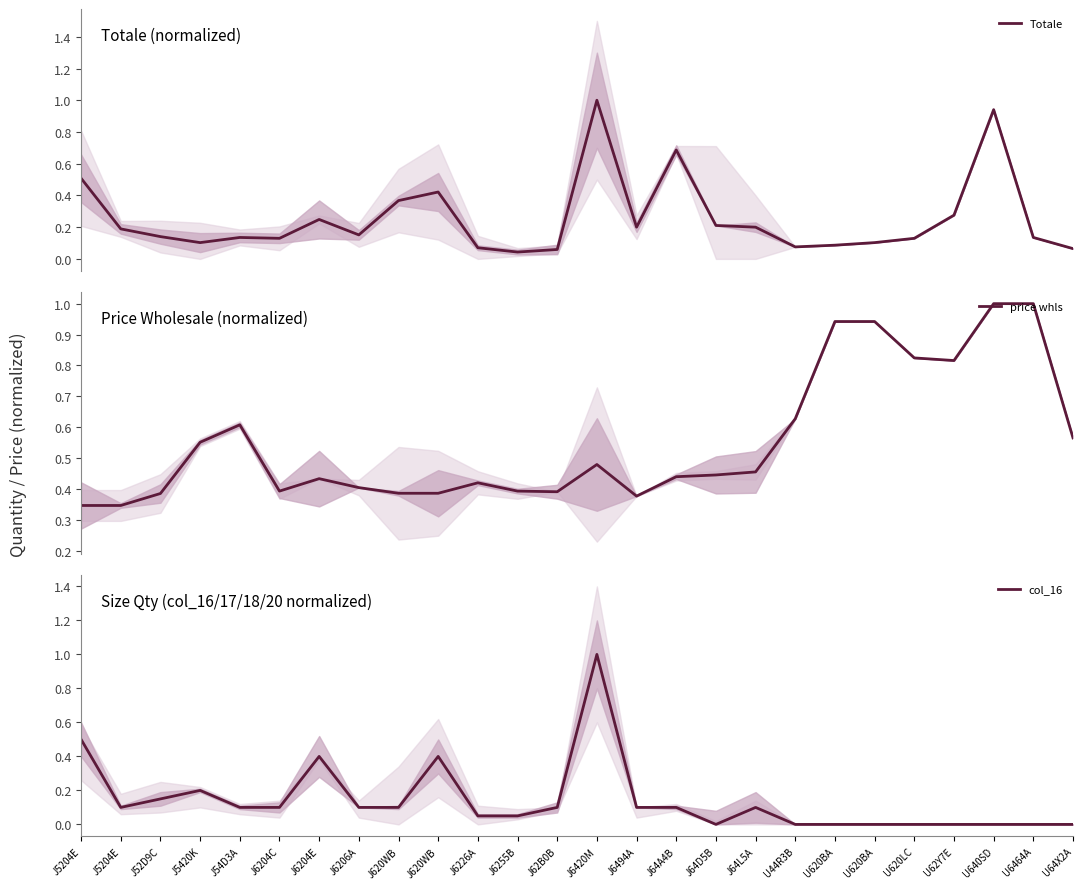

True or false: price whls has a value of 0.3 at J6204C.

False